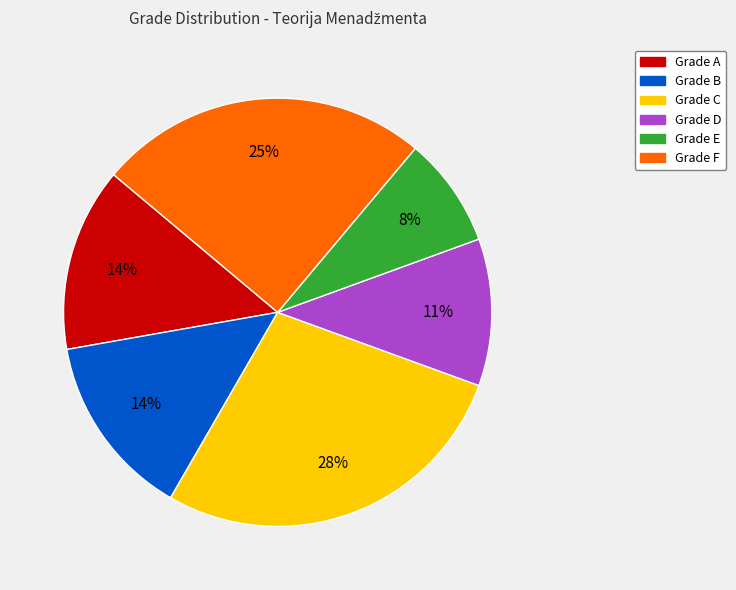

Does any single category account for the majority?

No